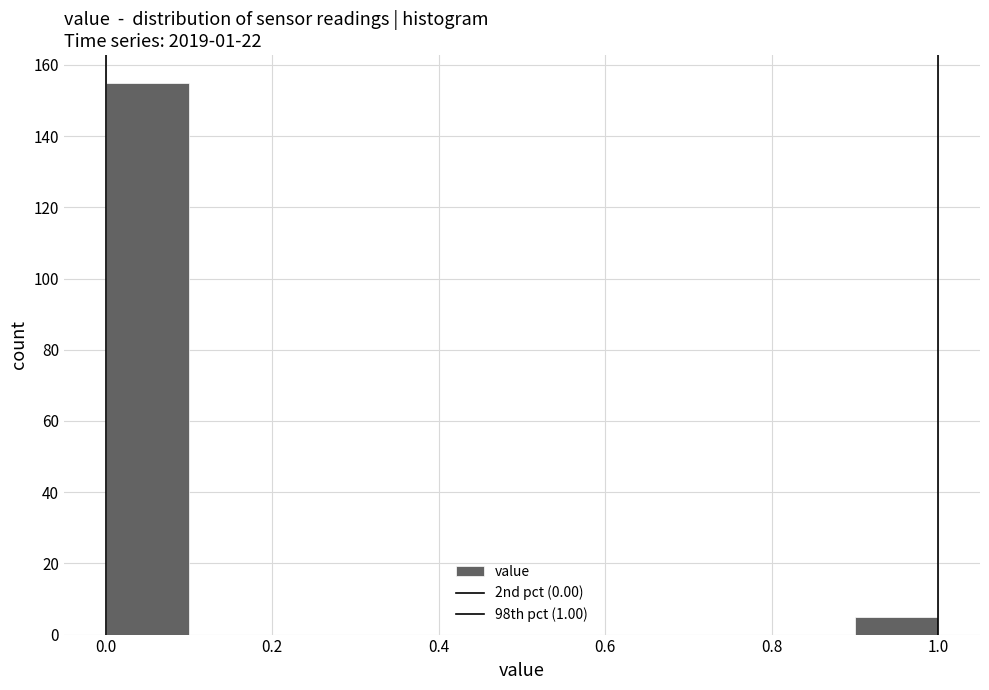

Reading left to right, list every bar in this chart as the range it spans on the x-axis followed by its height. The values are not printed on the chart, so give them approximately, as read against the axis.

0.0 to 0.1: 156
0.1 to 0.2: 0
0.2 to 0.3: 0
0.3 to 0.4: 0
0.4 to 0.5: 0
0.5 to 0.6: 0
0.6 to 0.7: 0
0.7 to 0.8: 0
0.8 to 0.9: 0
0.9 to 1.0: 6